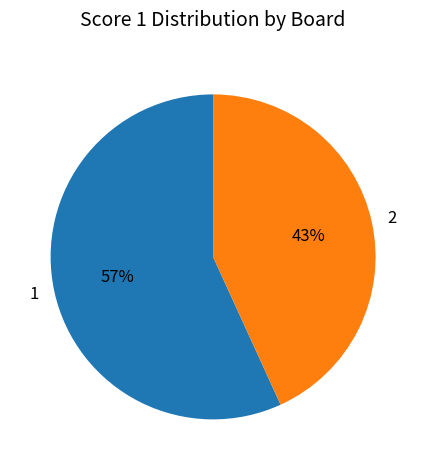

Count the number of slices in the pie.

2